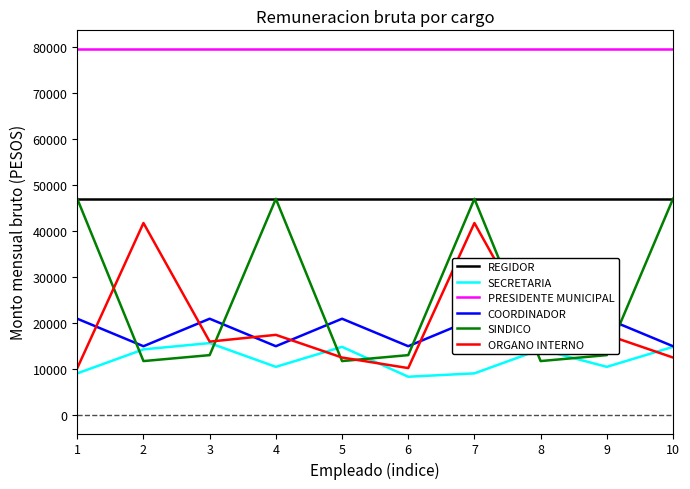

At which label is REGIDOR closest to 47057?

1